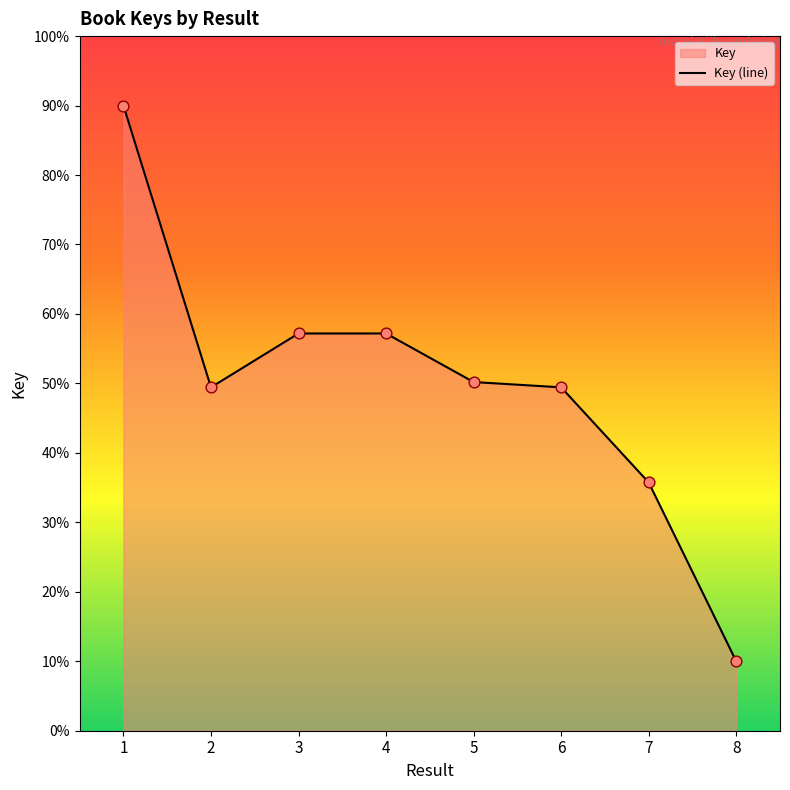

Approximately how many times larger is the value at 2 compared to 4?

0.9